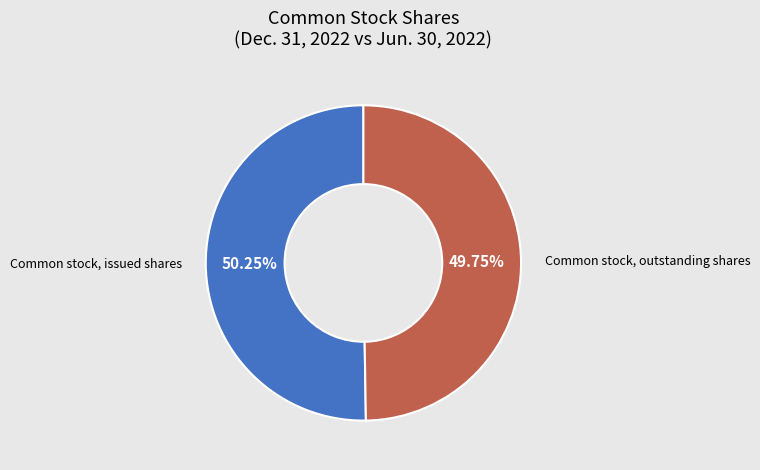

To the nearest percent, what percentage of the pie is Common stock, issued shares?

50%